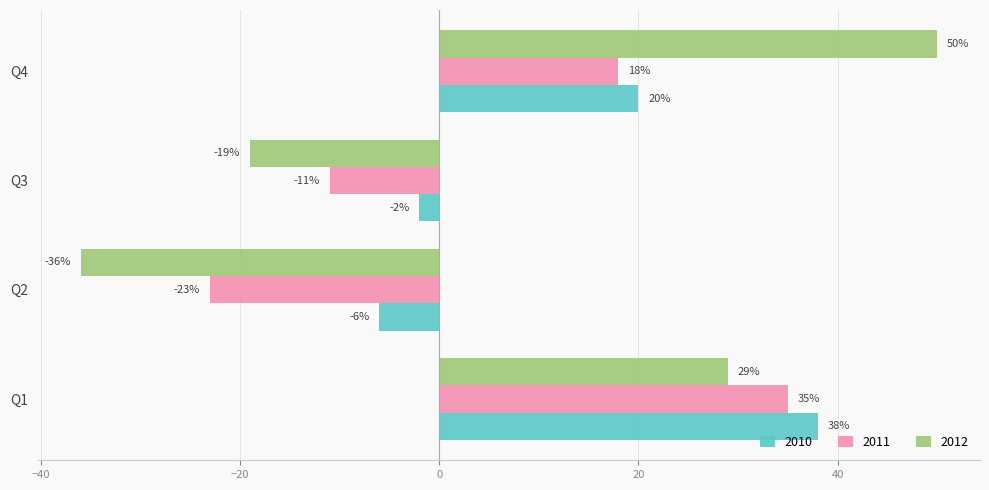

The 2010 series shows 57 at Q1. True or false?

False